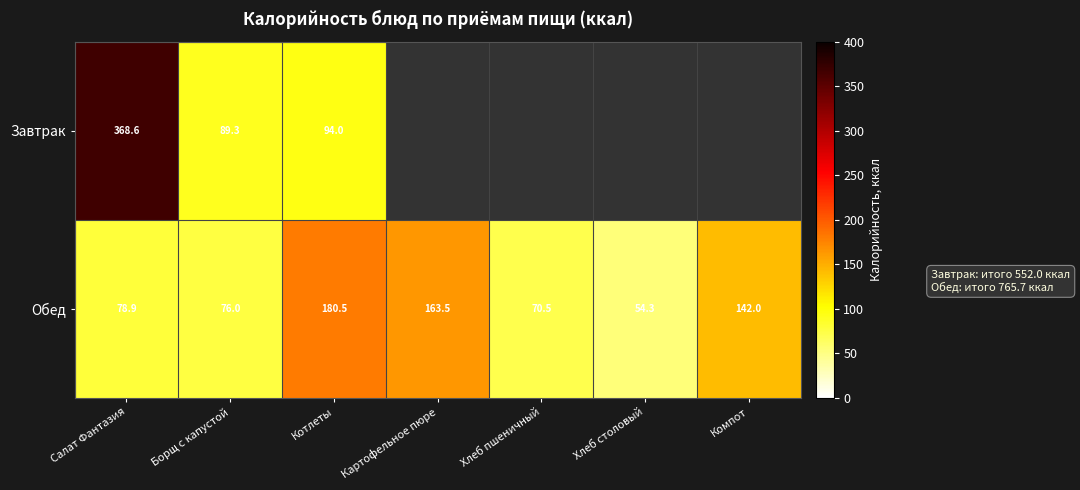

What is the difference between the Обед values at Хлеб пшеничный and Салат Фантазия?

8.4